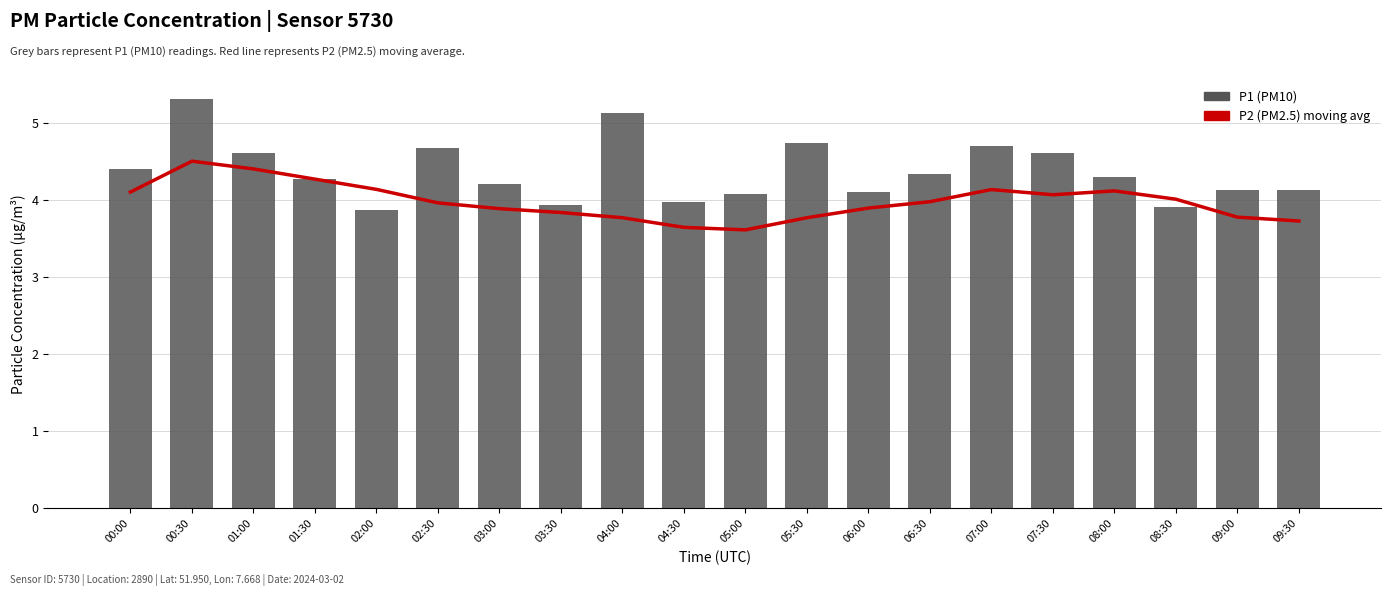

What is the difference between the P2 (PM2.5) moving avg values at 05:00 and 08:00?

0.5